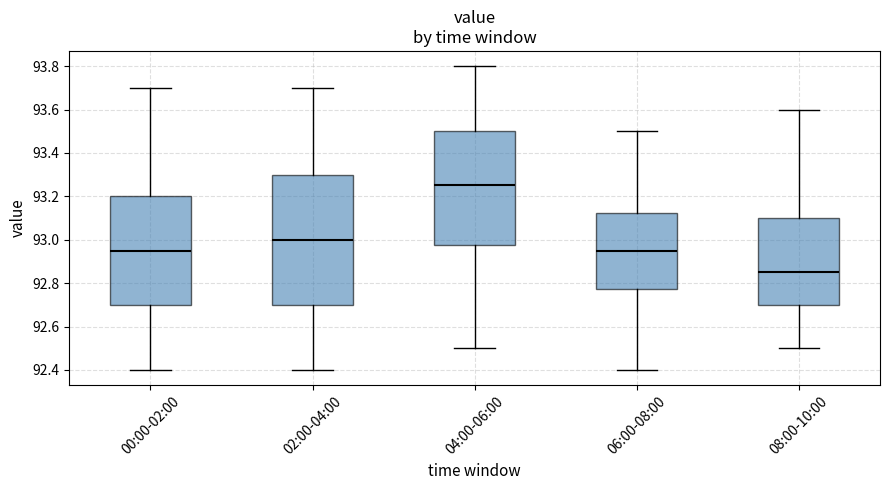

Reading left to right, read every box against the y-axis: the position of its median line, the range the box covers, and the ends of its whiskers. The values are not printed on the chart, so give them approximately, as read against the axis.

00:00-02:00: median 92.96, box 92.70 to 93.20, whiskers 92.40 to 93.70
02:00-04:00: median 93.00, box 92.70 to 93.30, whiskers 92.40 to 93.70
04:00-06:00: median 93.26, box 92.98 to 93.50, whiskers 92.50 to 93.80
06:00-08:00: median 92.96, box 92.78 to 93.12, whiskers 92.40 to 93.50
08:00-10:00: median 92.86, box 92.70 to 93.10, whiskers 92.50 to 93.60